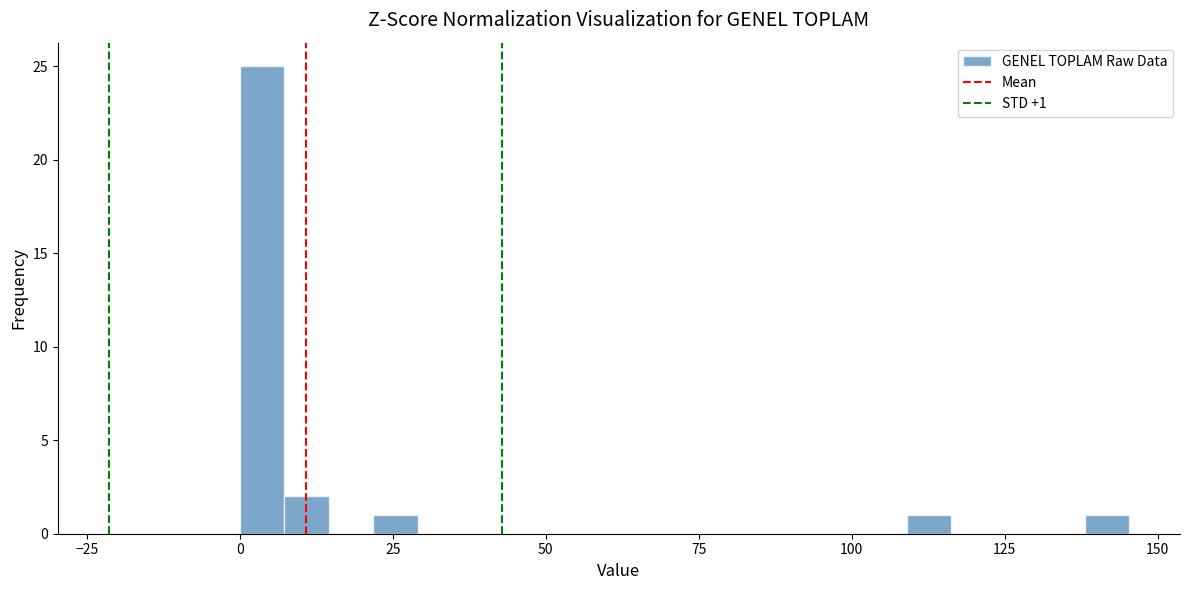

Around what value on the x-axis is the tallest bar? Give the approximate position of its centre, as read against the axis.

5